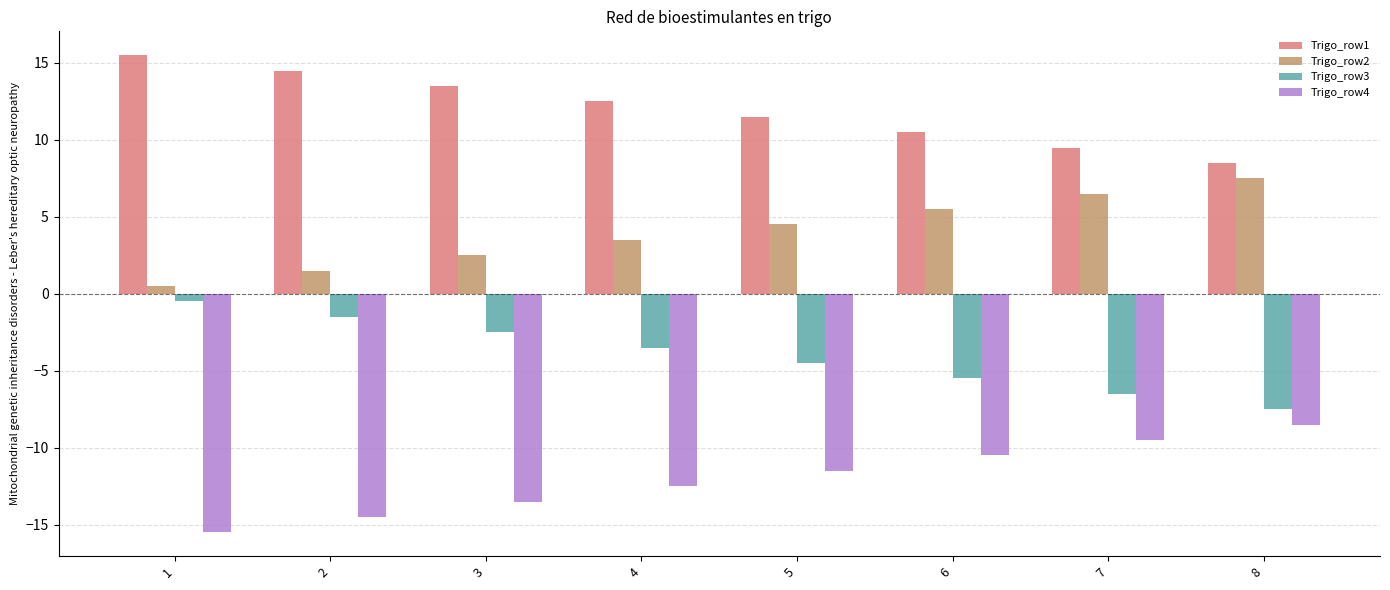

What is the spread (max minus min) of values at 5?

23.0